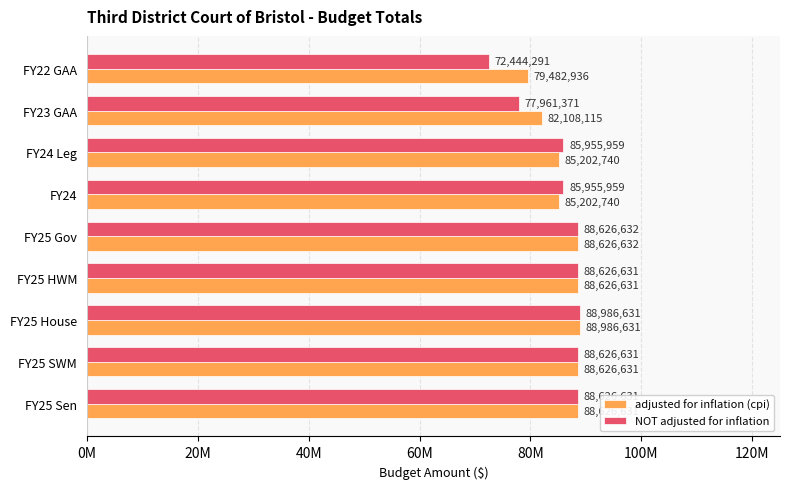

What are all the series names shown in the legend?

adjusted for inflation (cpi), NOT adjusted for inflation